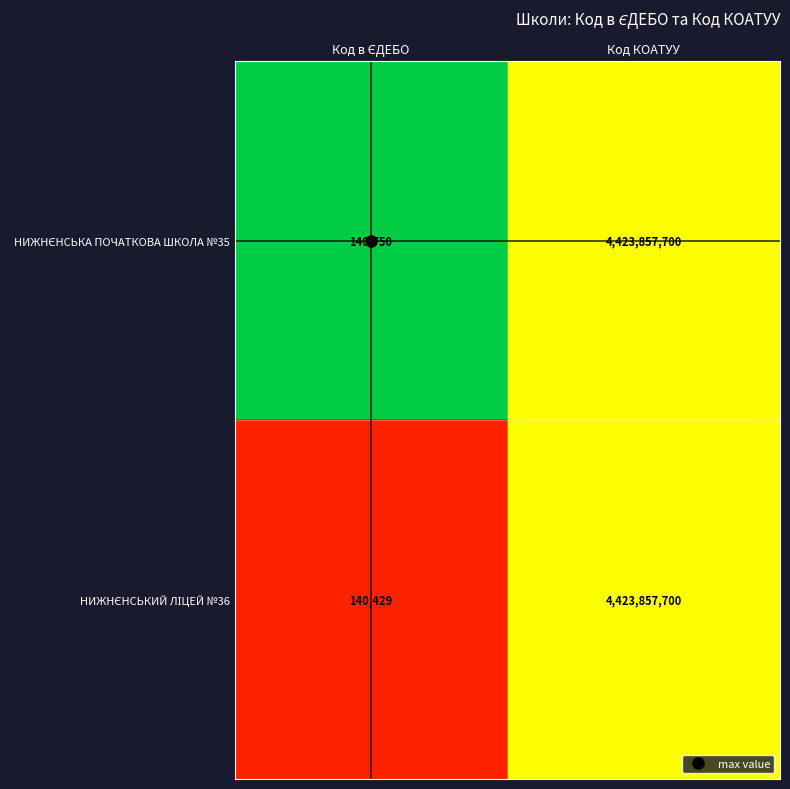

What is the maximum value shown in the chart?

4423857700